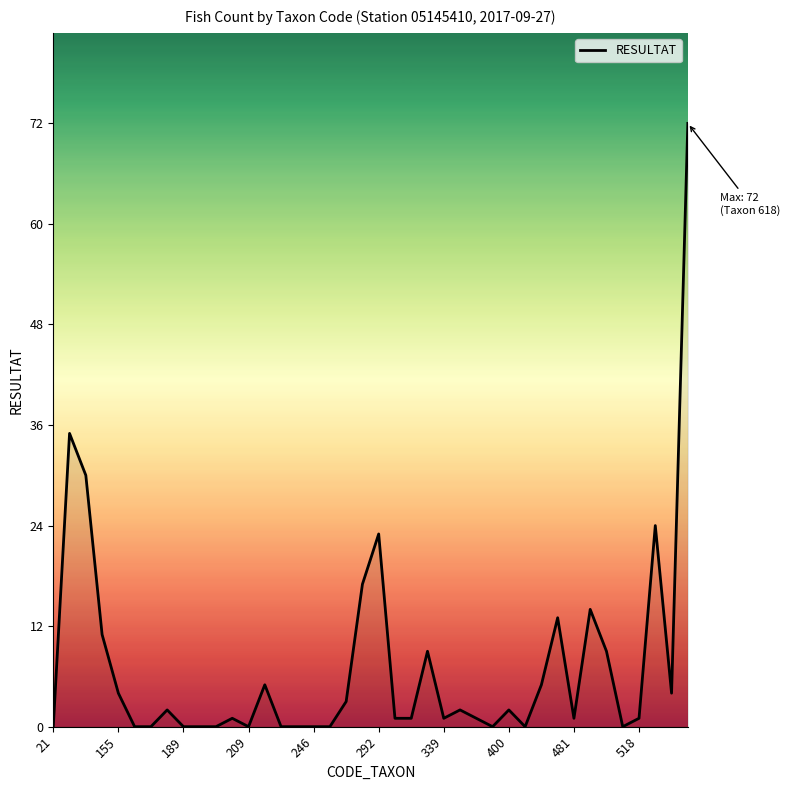

What is the difference between the maximum and minimum values?

72